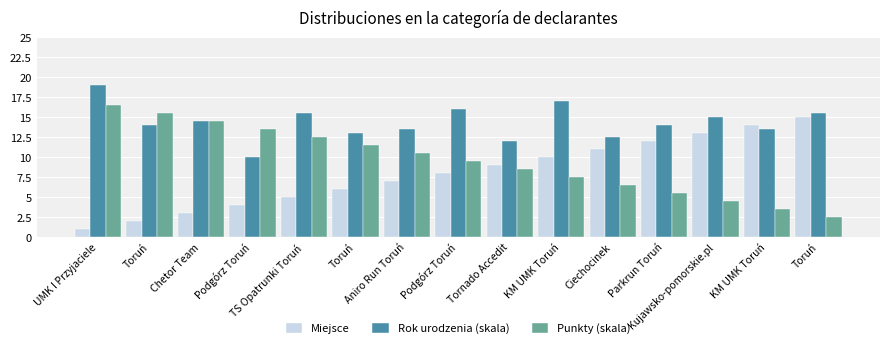

The Punkty (skala) series shows 6.5 at Ciechocinek. True or false?

True